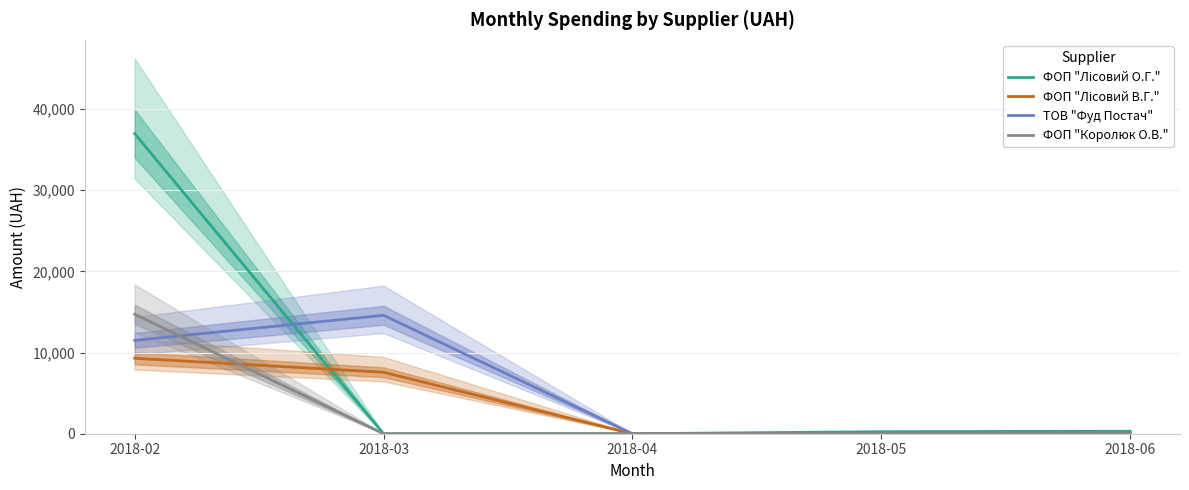

What are all the series names shown in the legend?

ФОП "Лісовий О.Г.", ФОП "Лісовий В.Г.", ТОВ "Фуд Постач", ФОП "Королюк О.В."